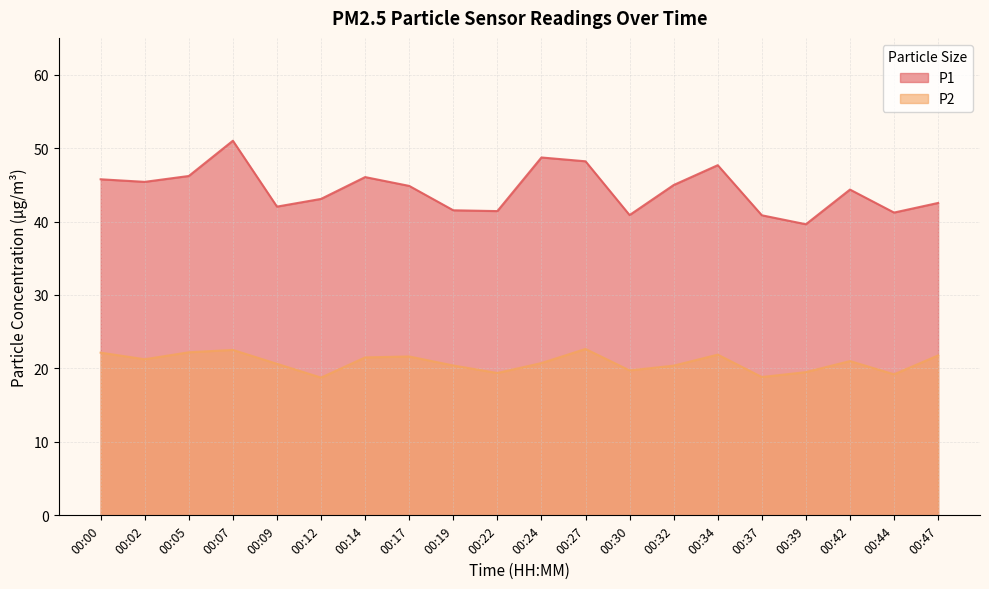

Which category has the highest value across all series?

00:07